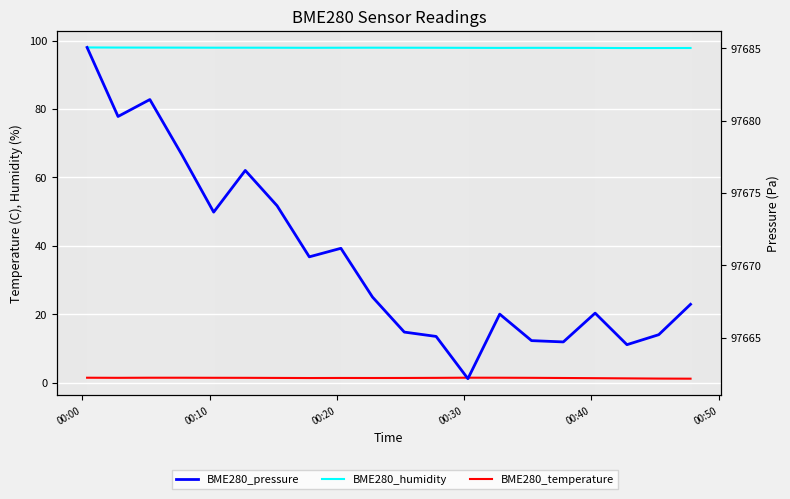

What is the sum of all BME280_temperature values?

27.8